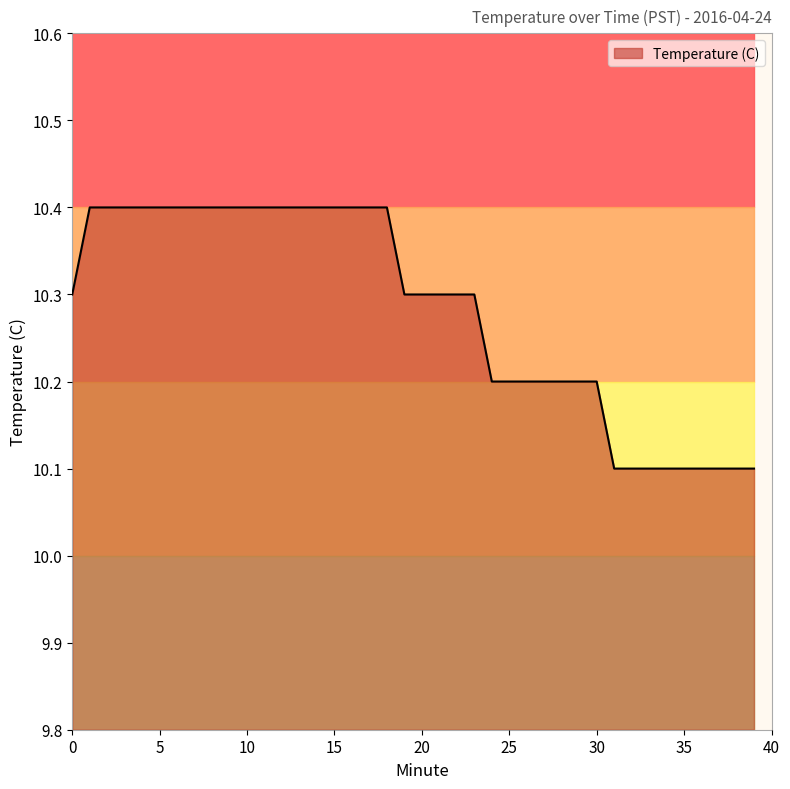

Reading left to right, transcribe all the data shown in this chart.

10.3	10.4	10.4	10.4	10.4	10.4	10.4	10.4	10.4	10.4	10.4	10.4	10.4	10.4	10.4	10.4	10.4	10.4	10.4	10.3	10.3	10.3	10.3	10.3	10.2	10.2	10.2	10.2	10.2	10.2	10.2	10.1	10.1	10.1	10.1	10.1	10.1	10.1	10.1	10.1